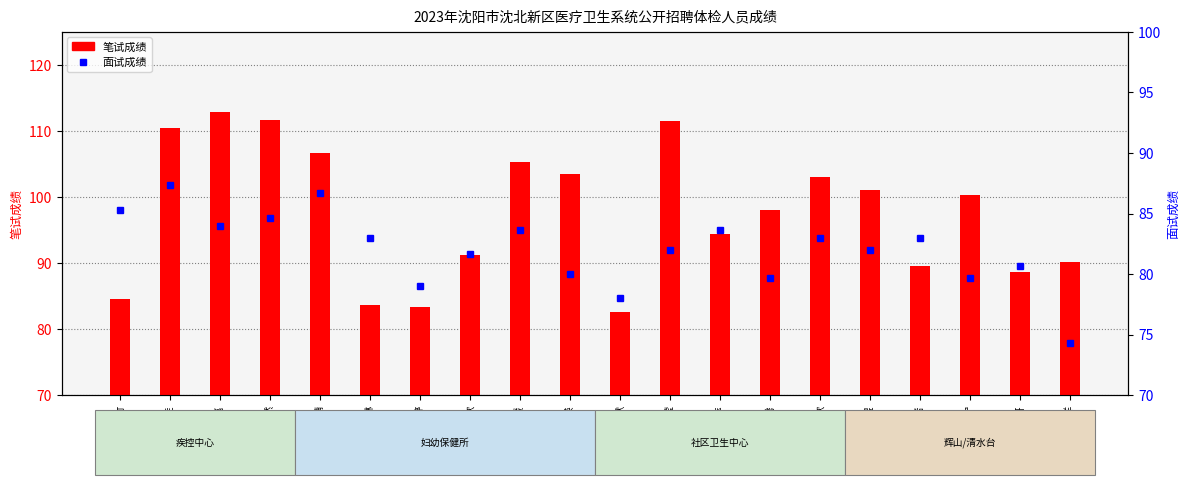

What is the difference between the 面试成绩 values at 陈明欣 and 庄妍?

1.0